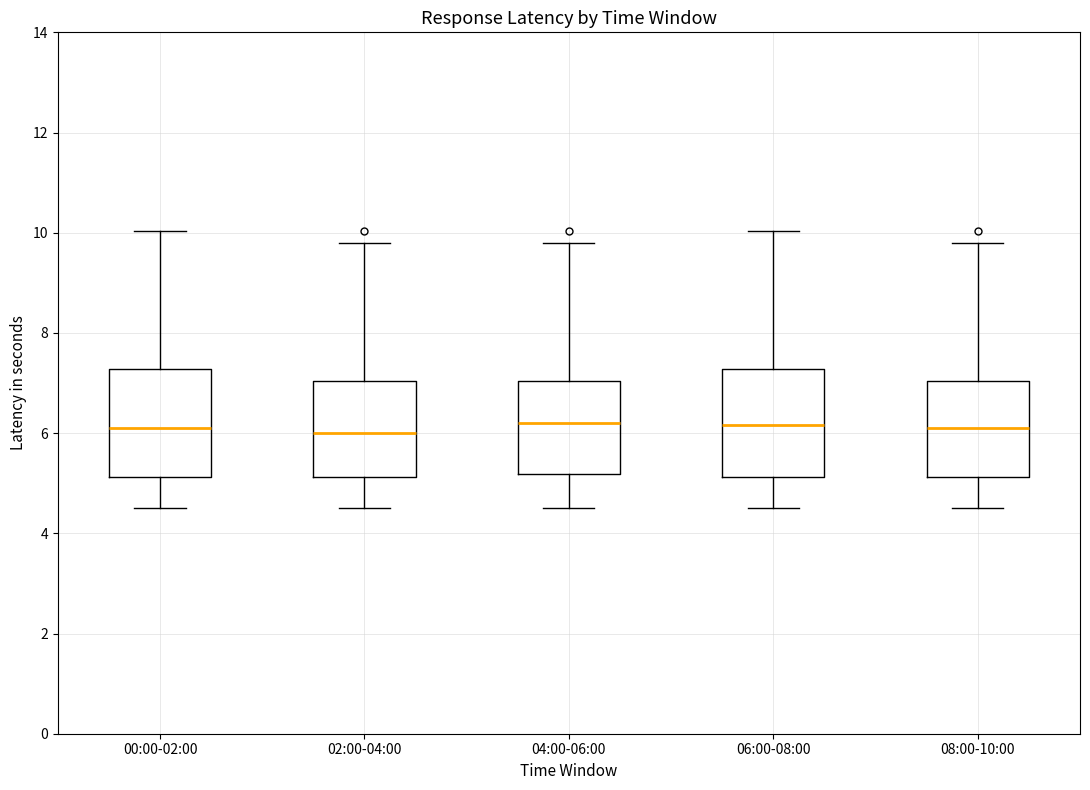

Reading left to right, transcribe this box plot: for each box, give where its median line is, the range the box spans, and where its two whiskers end, as read against the y-axis. The values are not printed on the chart, so give them approximately, as read against the axis.

00:00-02:00: median 6.2, box 5.2 to 7.2, whiskers 4.6 to 10.0
02:00-04:00: median 6.0, box 5.2 to 7.0, whiskers 4.6 to 9.8
04:00-06:00: median 6.2, box 5.2 to 7.0, whiskers 4.6 to 9.8
06:00-08:00: median 6.2, box 5.2 to 7.2, whiskers 4.6 to 10.0
08:00-10:00: median 6.2, box 5.2 to 7.0, whiskers 4.6 to 9.8